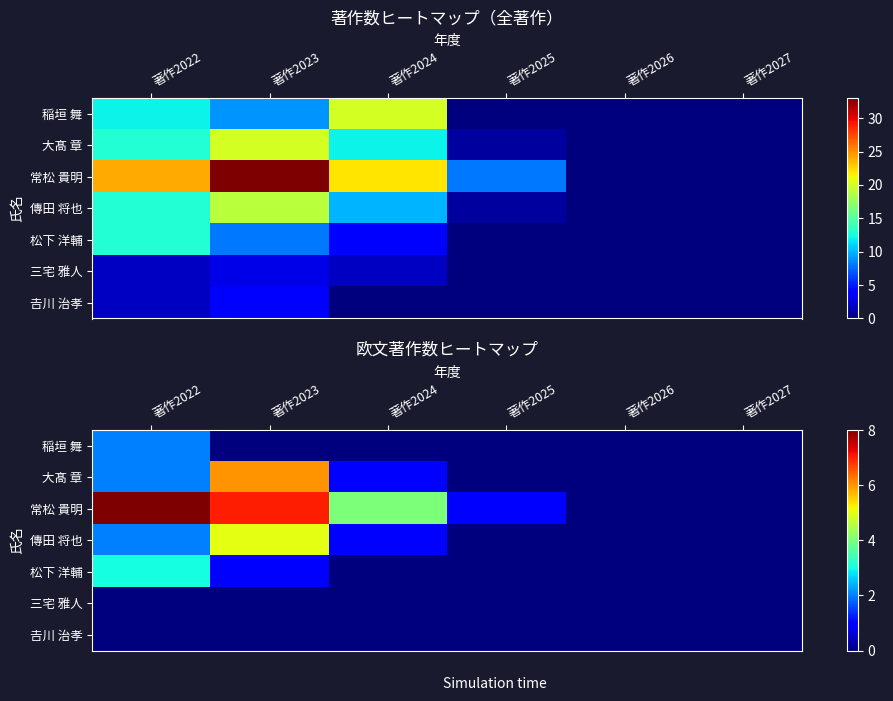

What is the sum of the 大髙 章 values at 著作2025 and 著作2024?

1